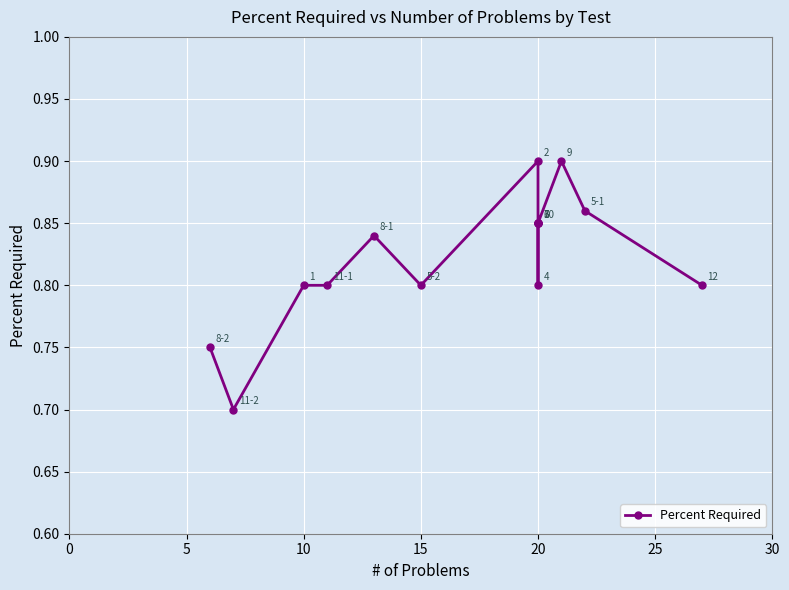

What is the average value?

0.8